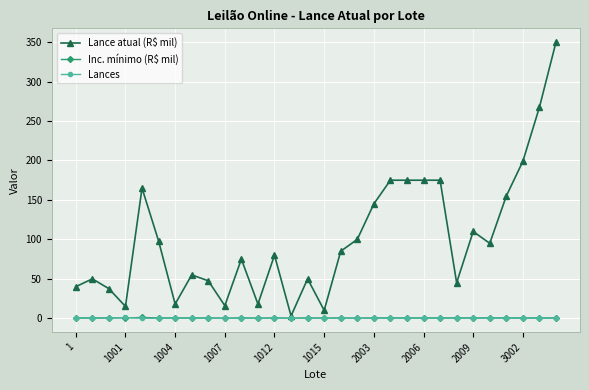

True or false: Inc. mínimo (R$ mil) has more than 1 points higher than both neighbors.

True